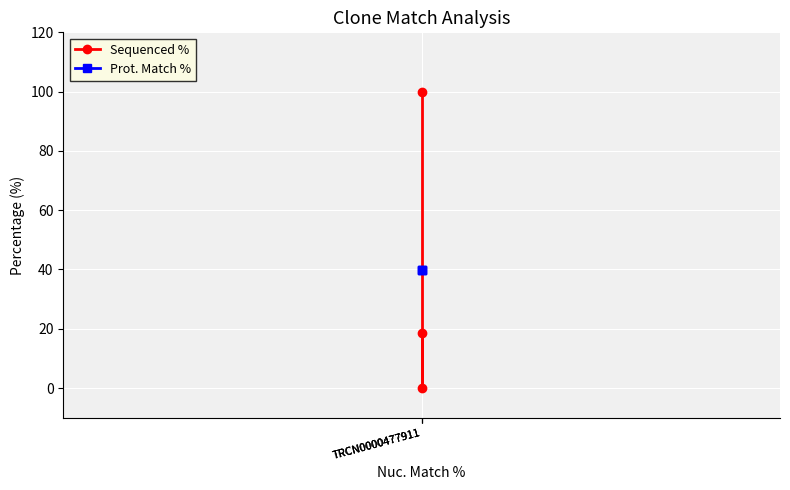

At which category is the sum across all series the highest?

TRCN0000477911